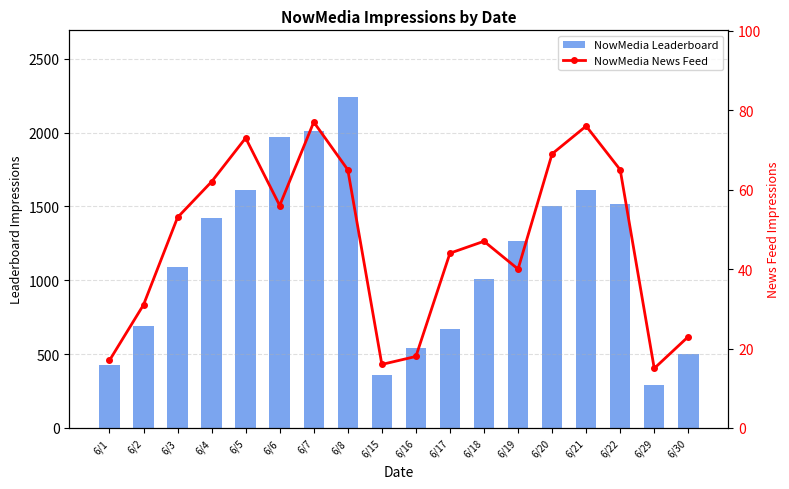

Which series has the largest range (max minus min)?

NowMedia Leaderboard